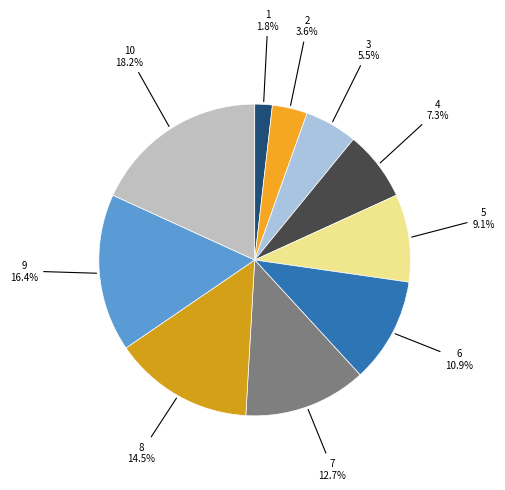

Is there any slice that represents more than half of the pie?

No